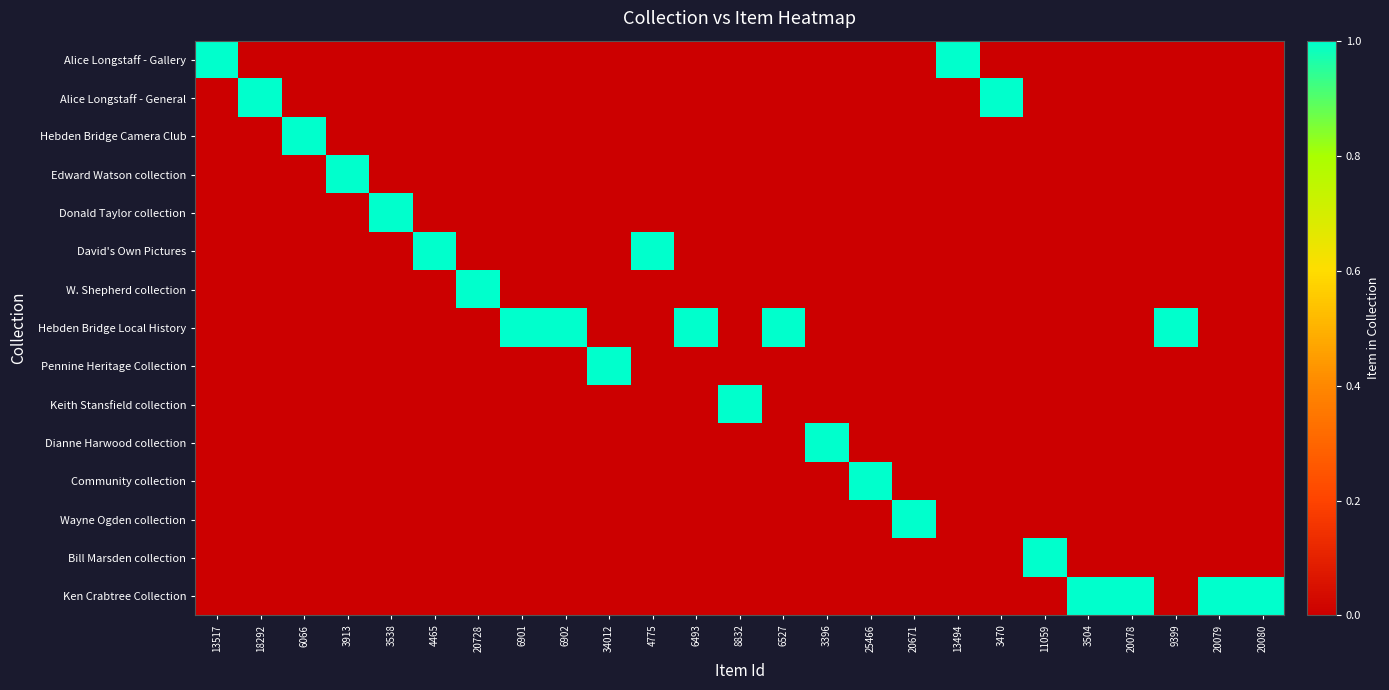

Which label corresponds to the largest value in the chart?

13517